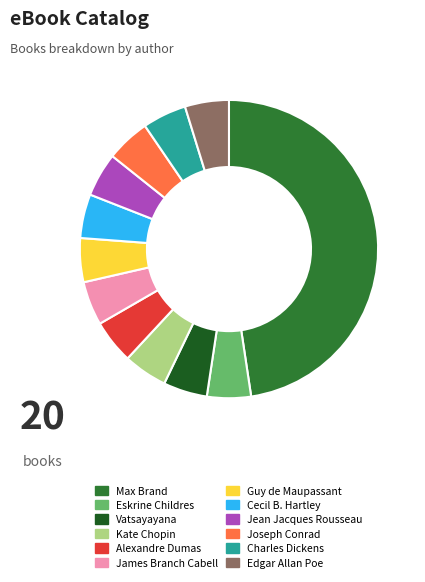

Count the number of slices in the pie.

12